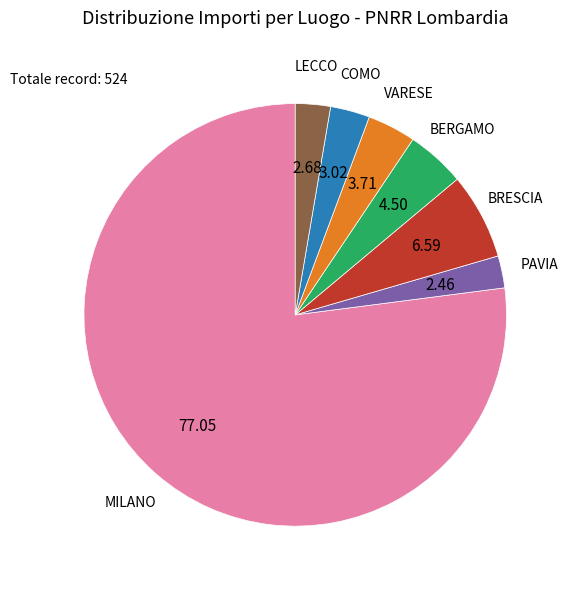

Do VARESE and MILANO together represent more than half of the pie?

Yes